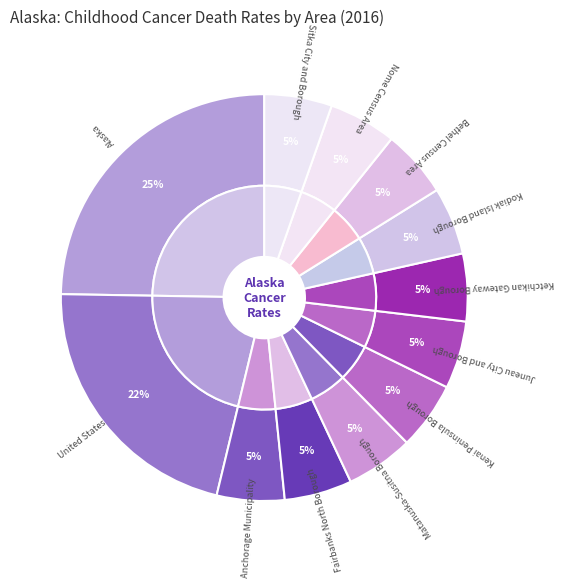

Is there a majority slice in this chart?

No